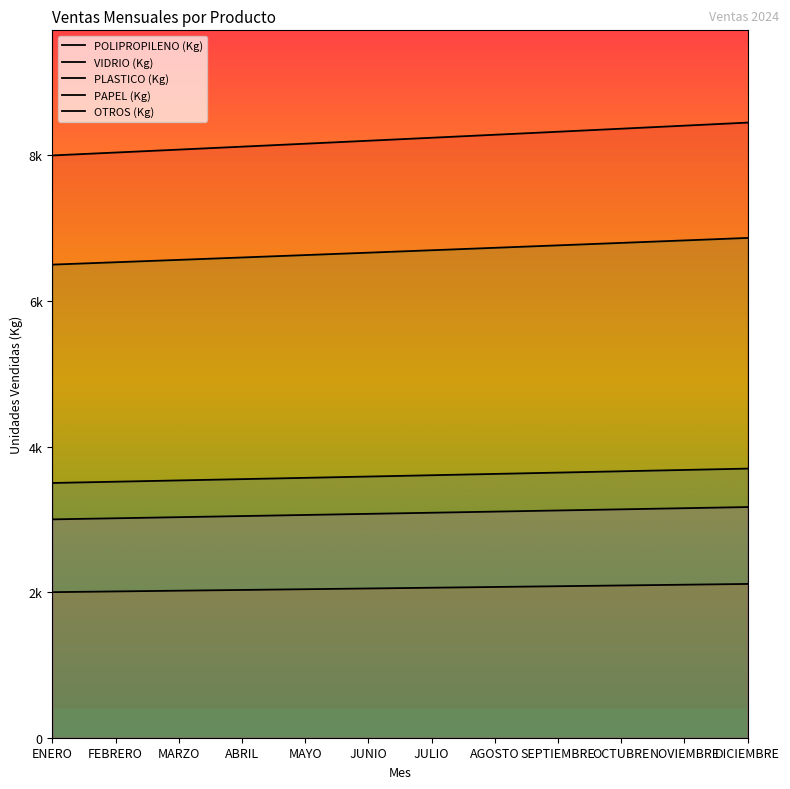

The PAPEL (Kg) series shows 4025.3 at ABRIL. True or false?

False